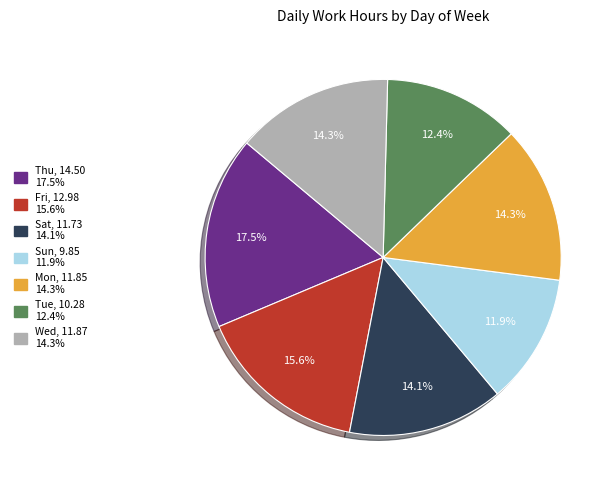

True or false: Tue accounts for 1% of the total.

False